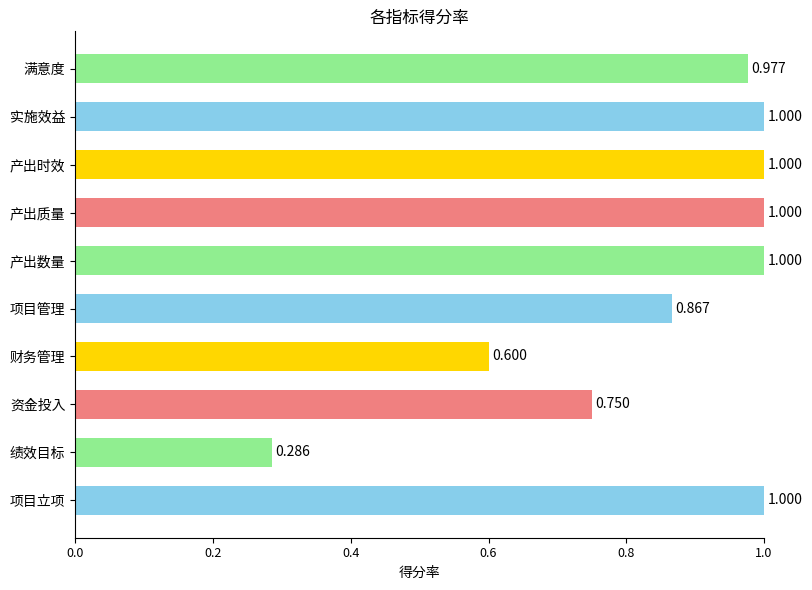

Between 满意度 and 项目管理, which is larger?

满意度